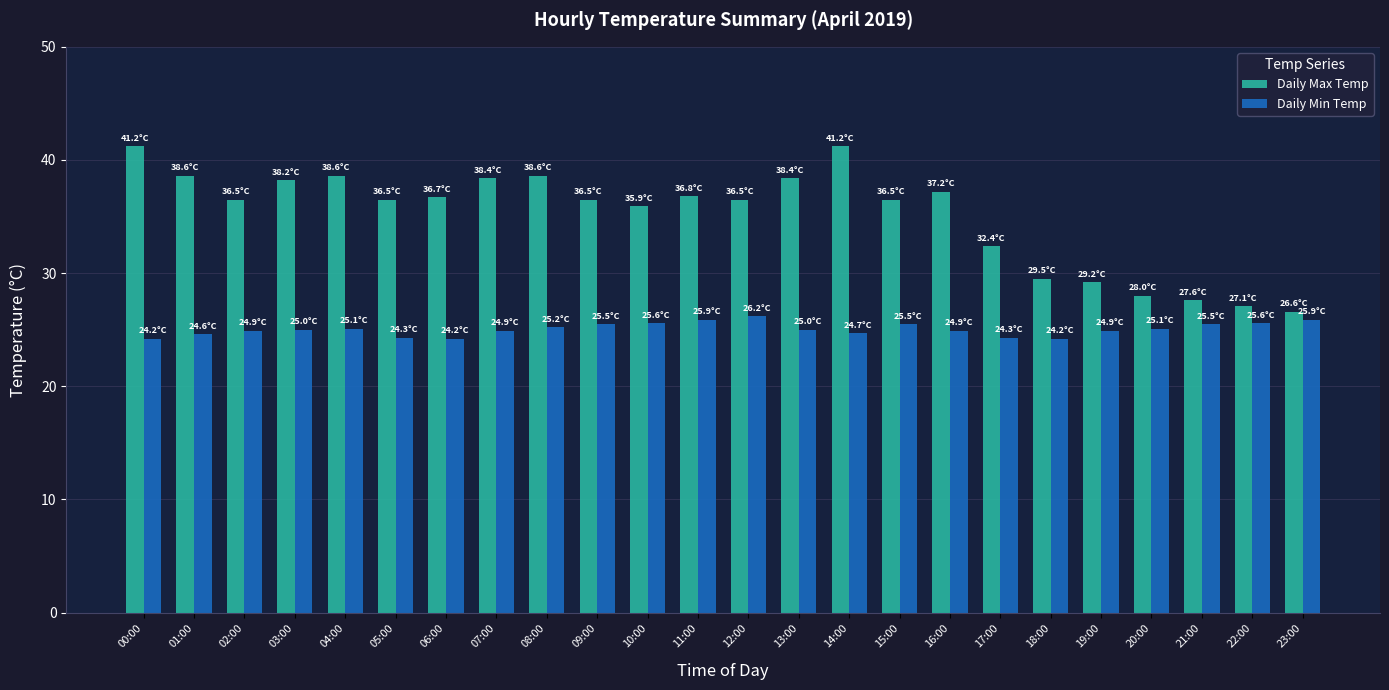

Rank the series by their average value, from highest to lowest.

Daily Max Temp, Daily Min Temp